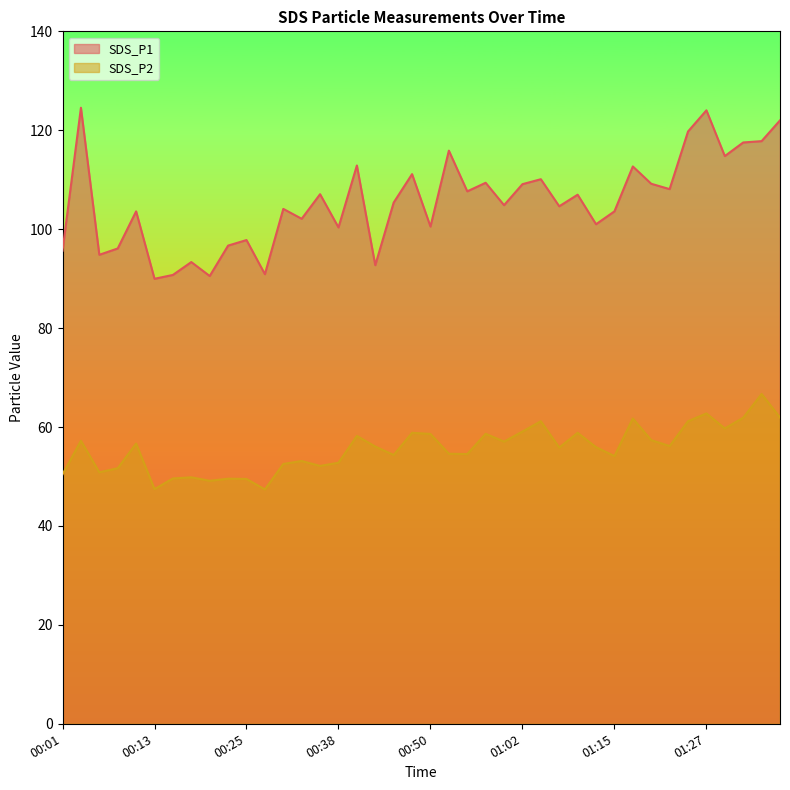

What is the difference between the second highest and minimum values in the SDS_P1 series?

34.1